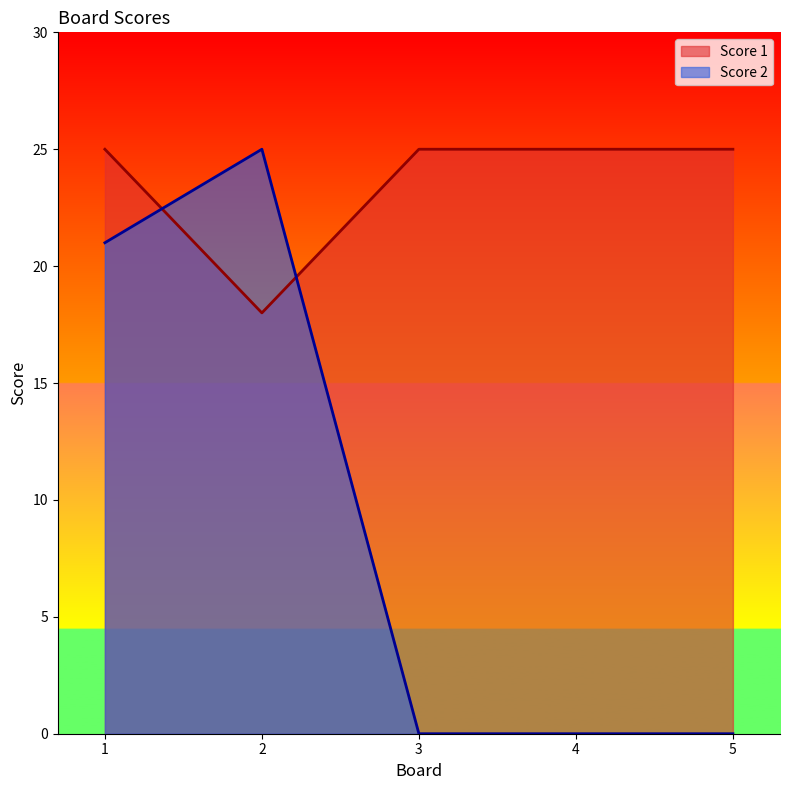

Which has a higher value, 4 or 5?

4